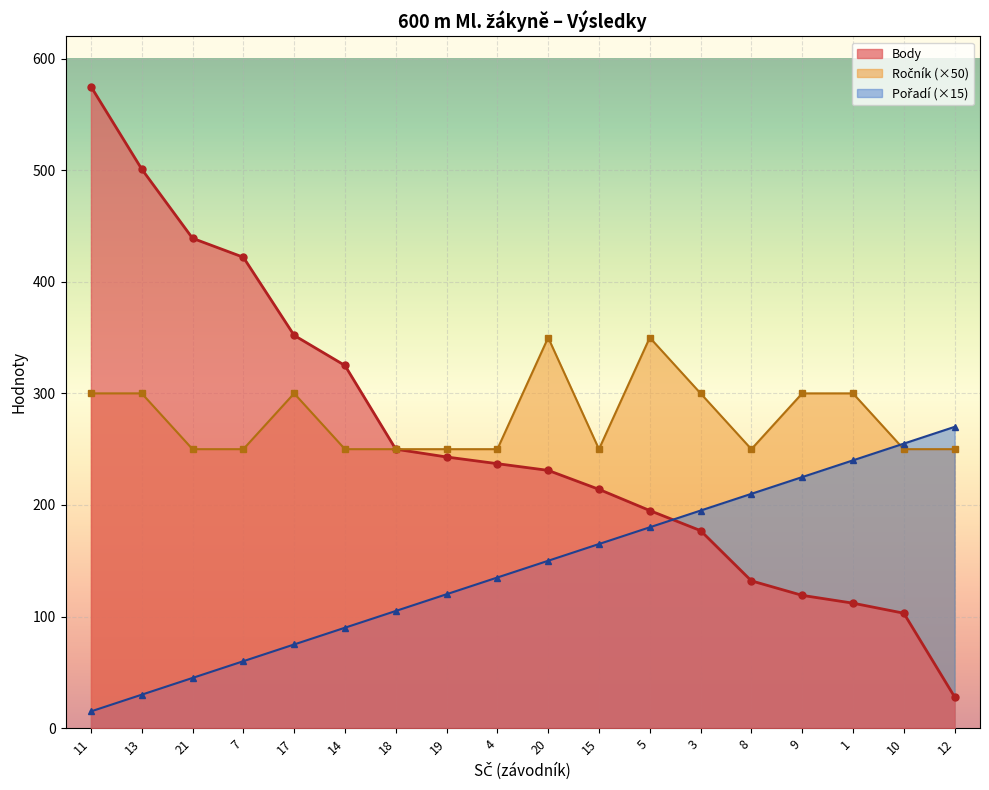

At 3, list the series in order from smallest to largest.

Body, Pořadí, Ročník